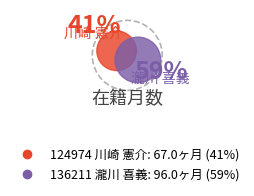

What is the change in value from 124974 川崎 憲介 to 136211 瀧川 喜義?

+29